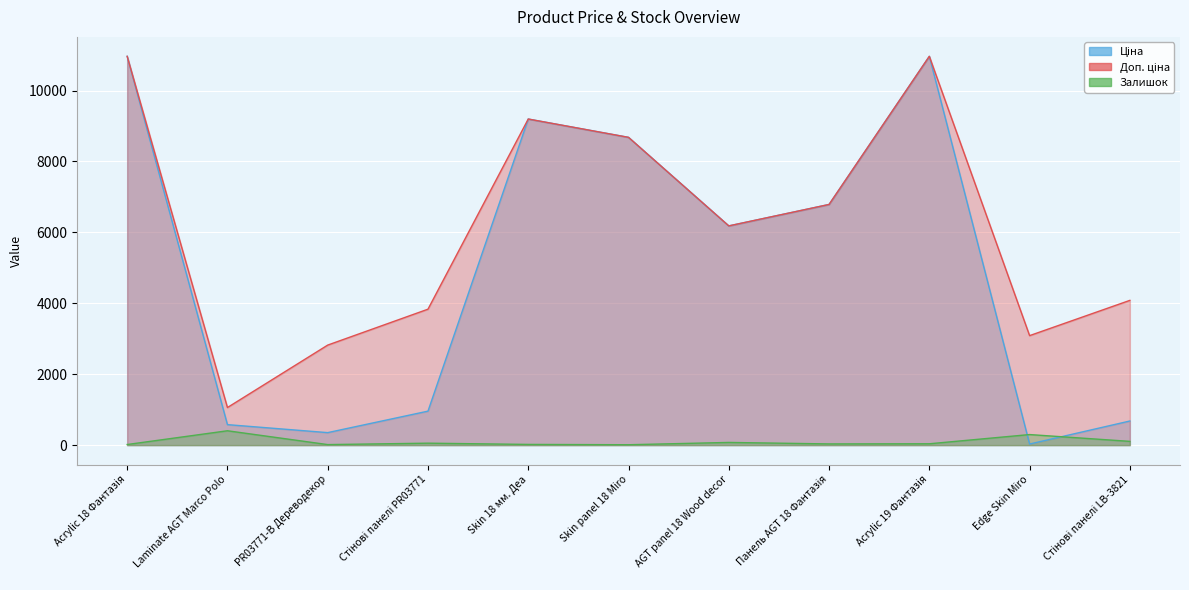

At which category does Залишок reach its first local peak?

Laminate AGT Marco Polo